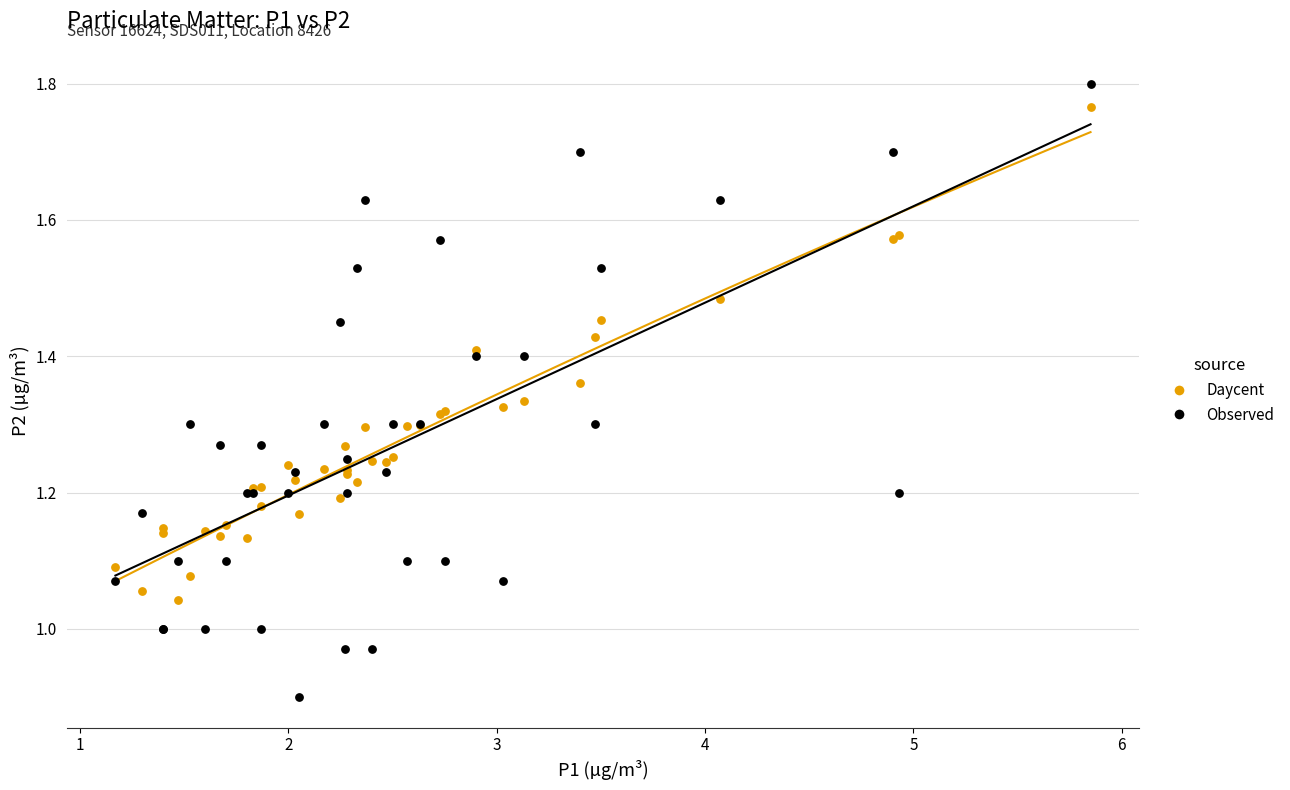

Which series has the widest spread of Y values?

Observed